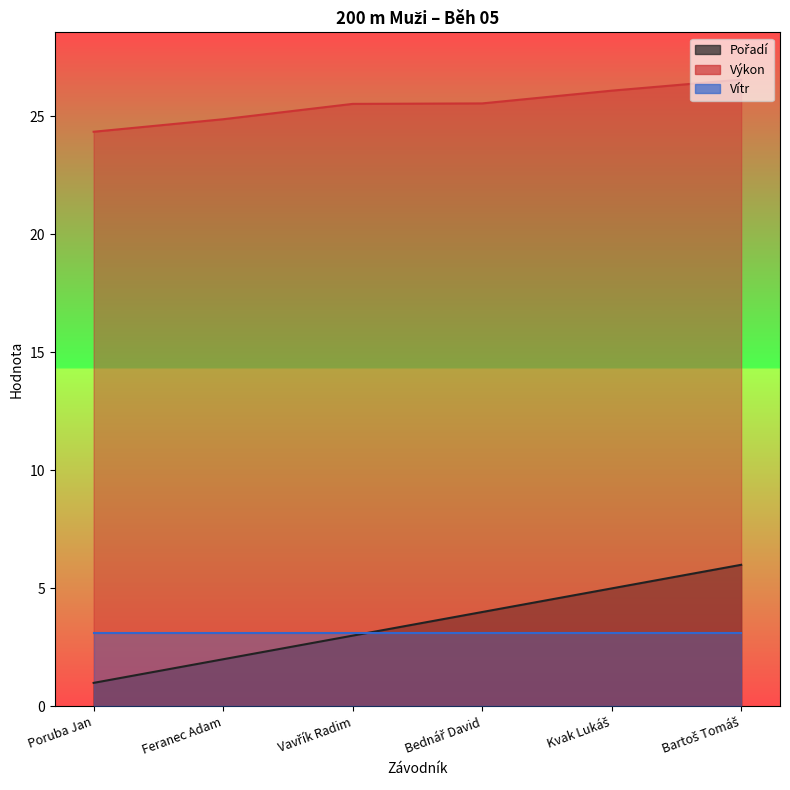

What is the difference between the Výkon values at Poruba Jan and Feranec Adam?

0.5